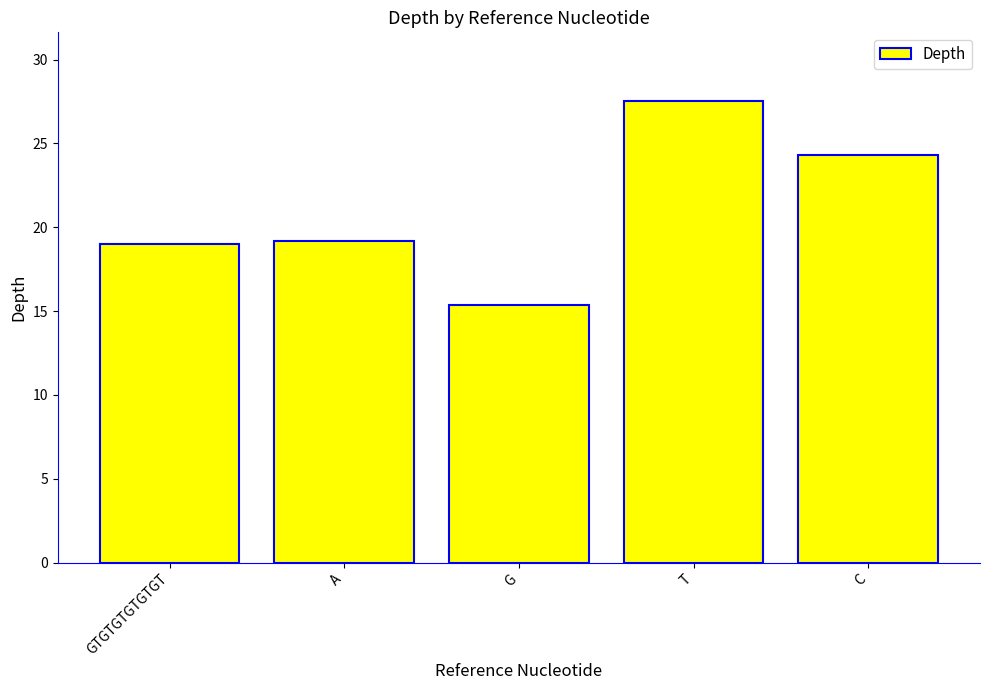

True or false: the data shows 19.0 at GTGTGTGTGTGT.

True